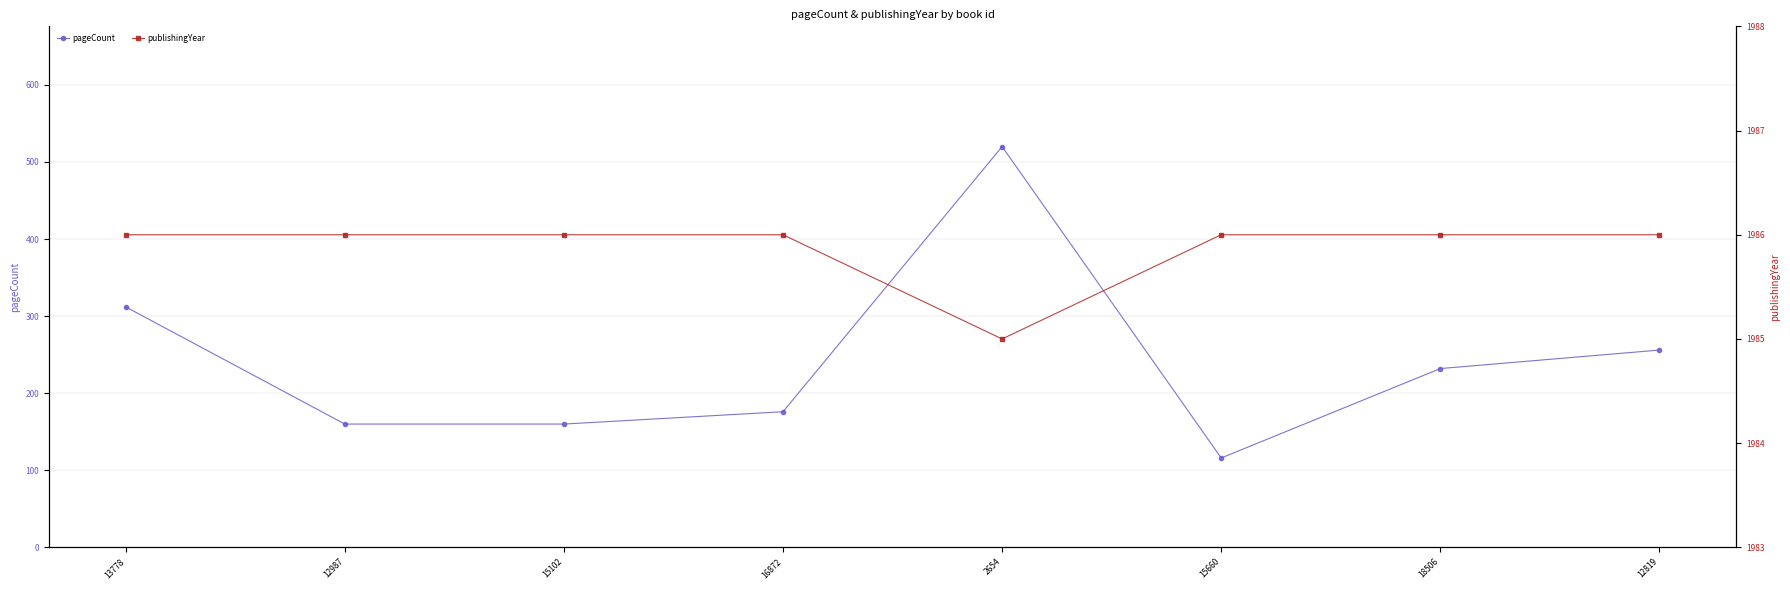

Rank the categories by pageCount value from highest to lowest.

2654, 13778, 12819, 18506, 16872, 12987, 15102, 15660